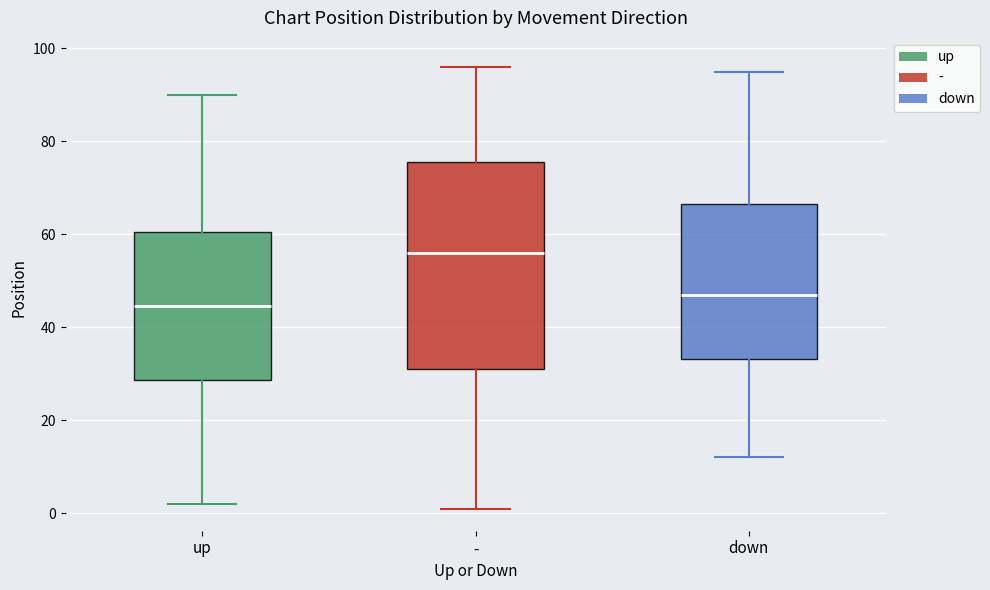

Reading left to right, transcribe this box plot: for each box, give where its median line is, the range the box spans, and where its two whiskers end, as read against the y-axis. The values are not printed on the chart, so give them approximately, as read against the axis.

up: median 44, box 28 to 60, whiskers 2 to 90
-: median 56, box 32 to 76, whiskers 2 to 96
down: median 48, box 34 to 66, whiskers 12 to 96